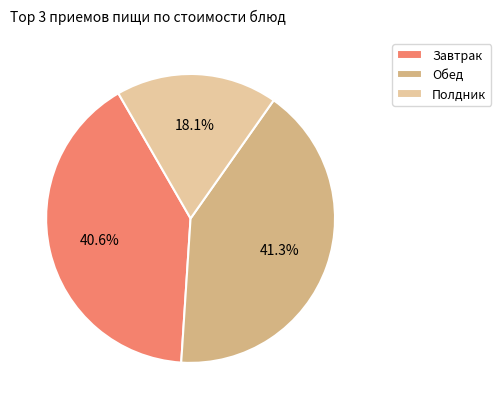

What is the ratio of the value at Завтрак to the value at Обед?

1.0